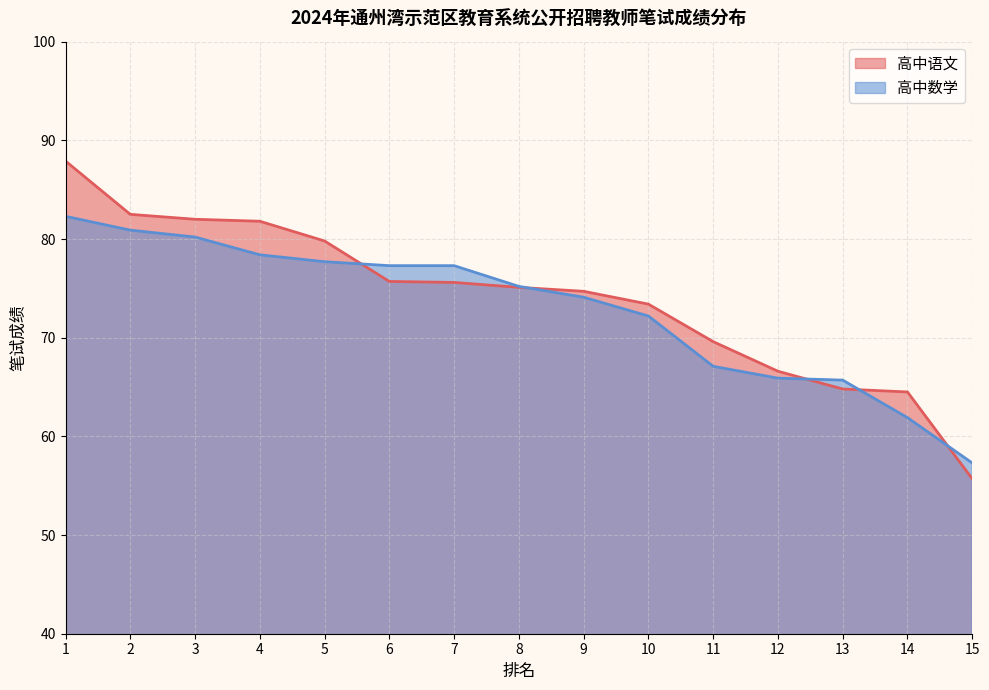

How many lines are shown in the chart?

2